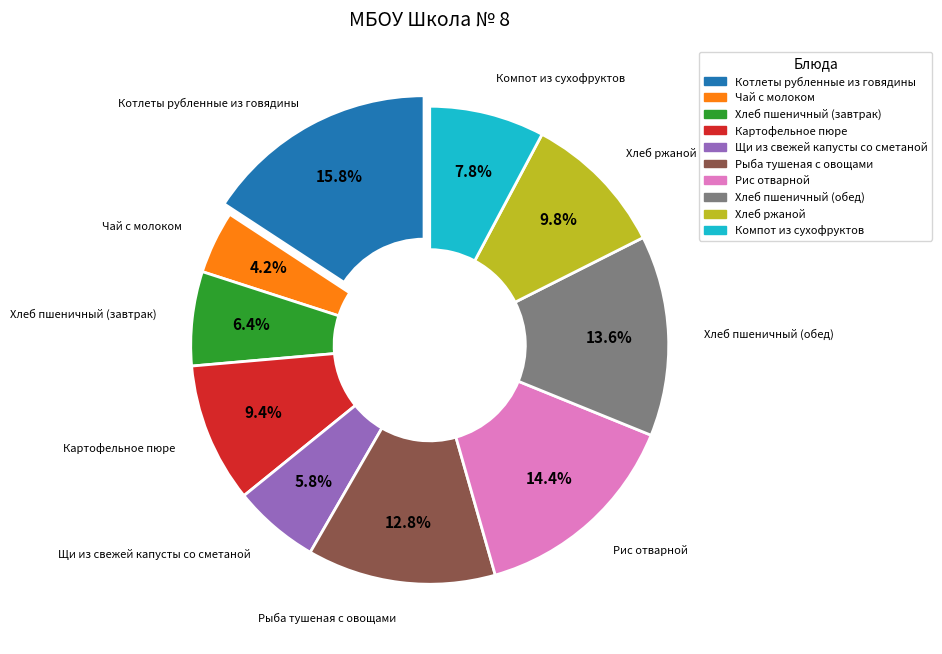

What is the ratio of the value at Рыба тушеная с овощами to the value at Картофельное пюре?

1.4